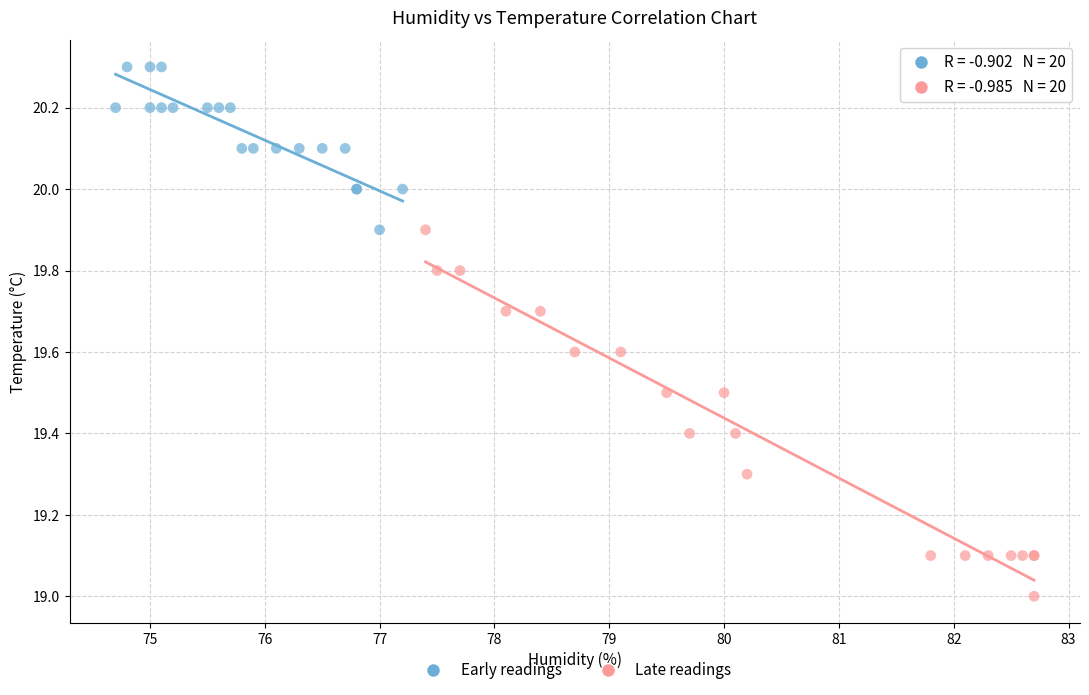

Which series reaches the maximum Y coordinate?

Early readings